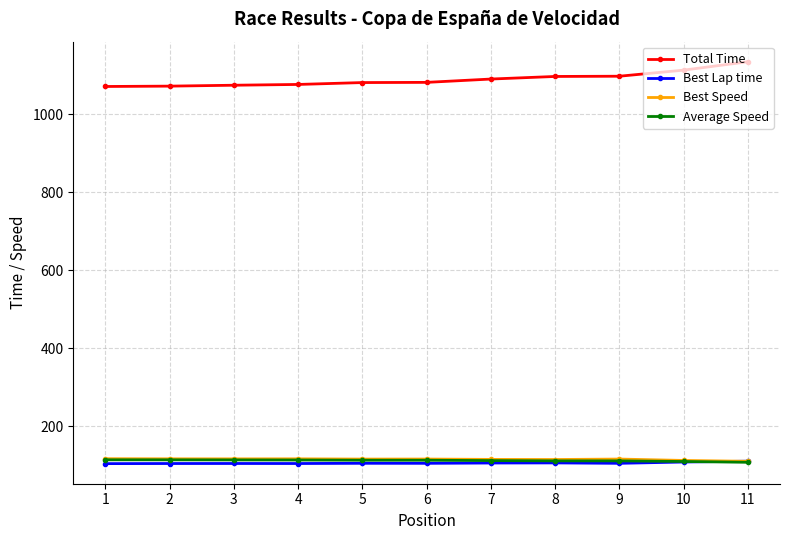

The value of Best Lap time at 1 is 48.6. True or false?

False